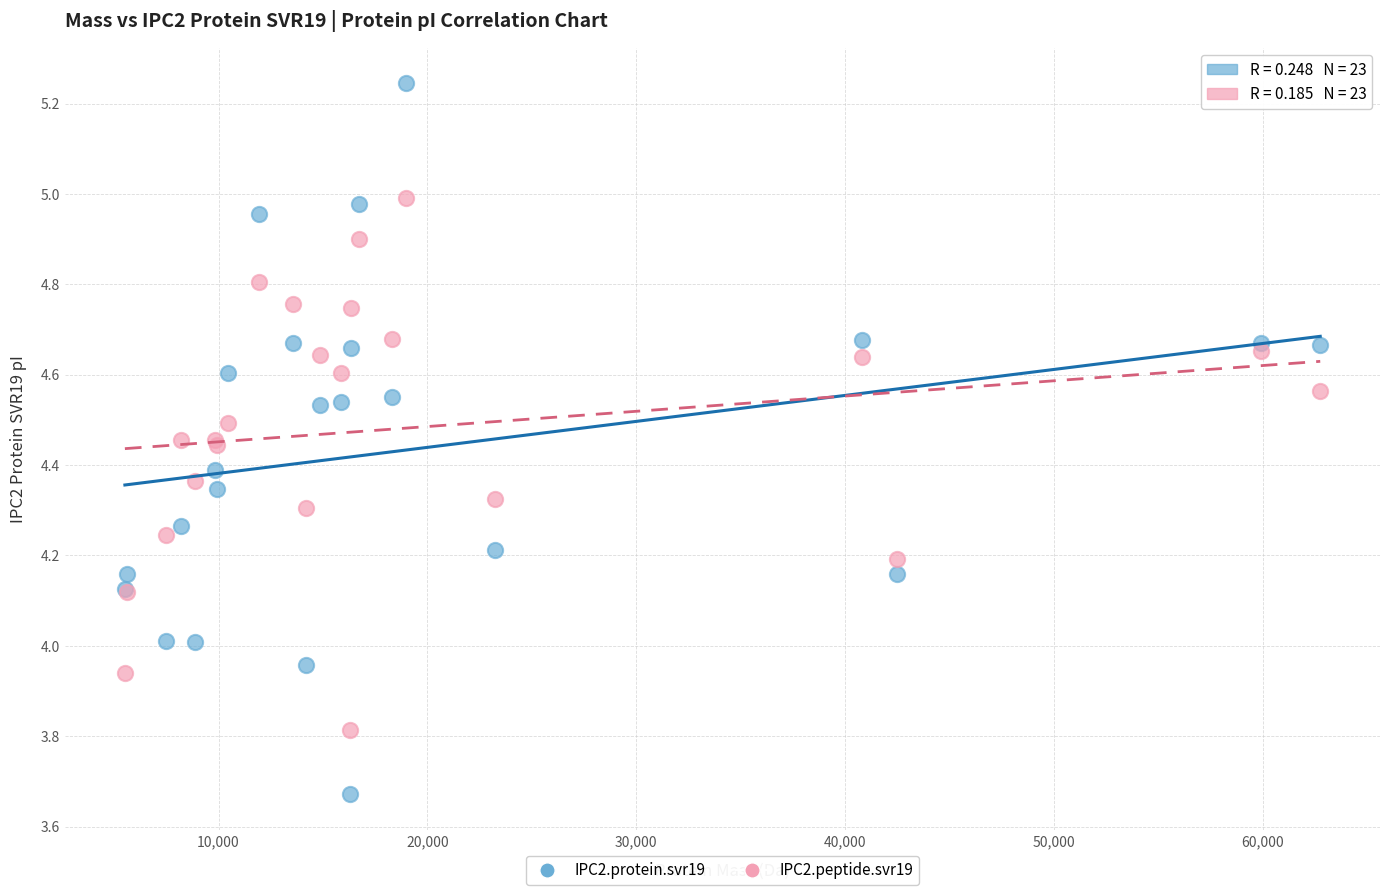

Which series has the largest Y range (max minus min)?

IPC2.protein.svr19